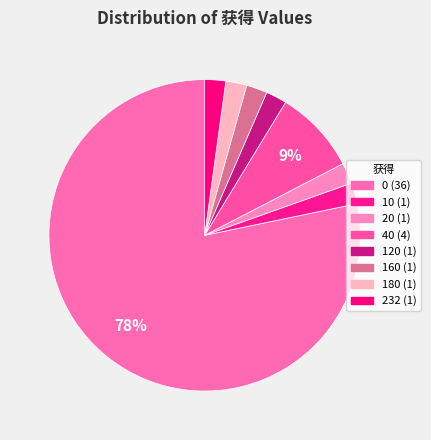

Is the sum of 160 and 232 greater than half?

No